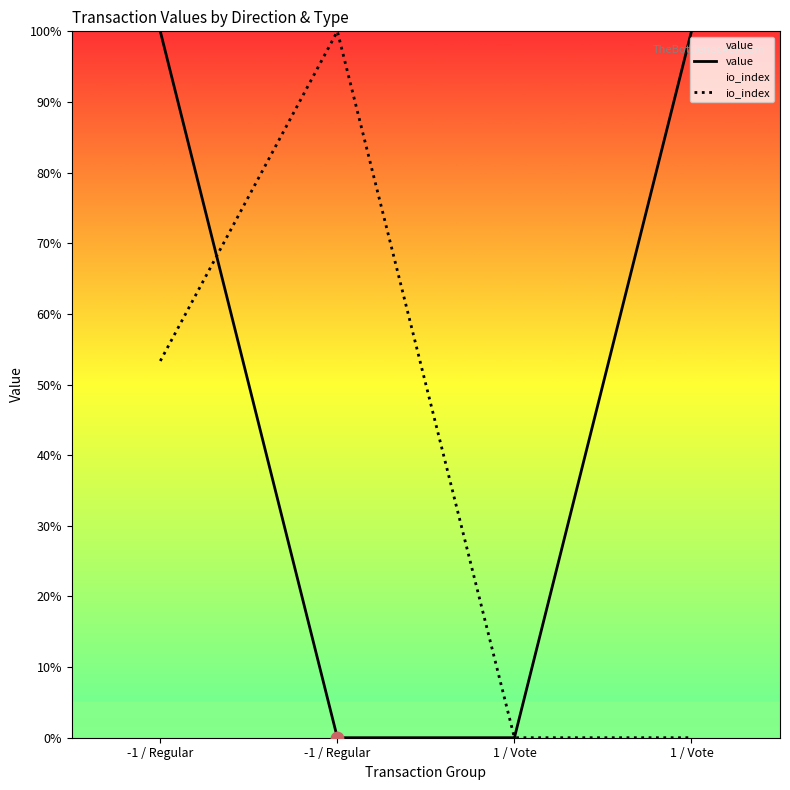

Which series has the largest Y range (max minus min)?

io_index